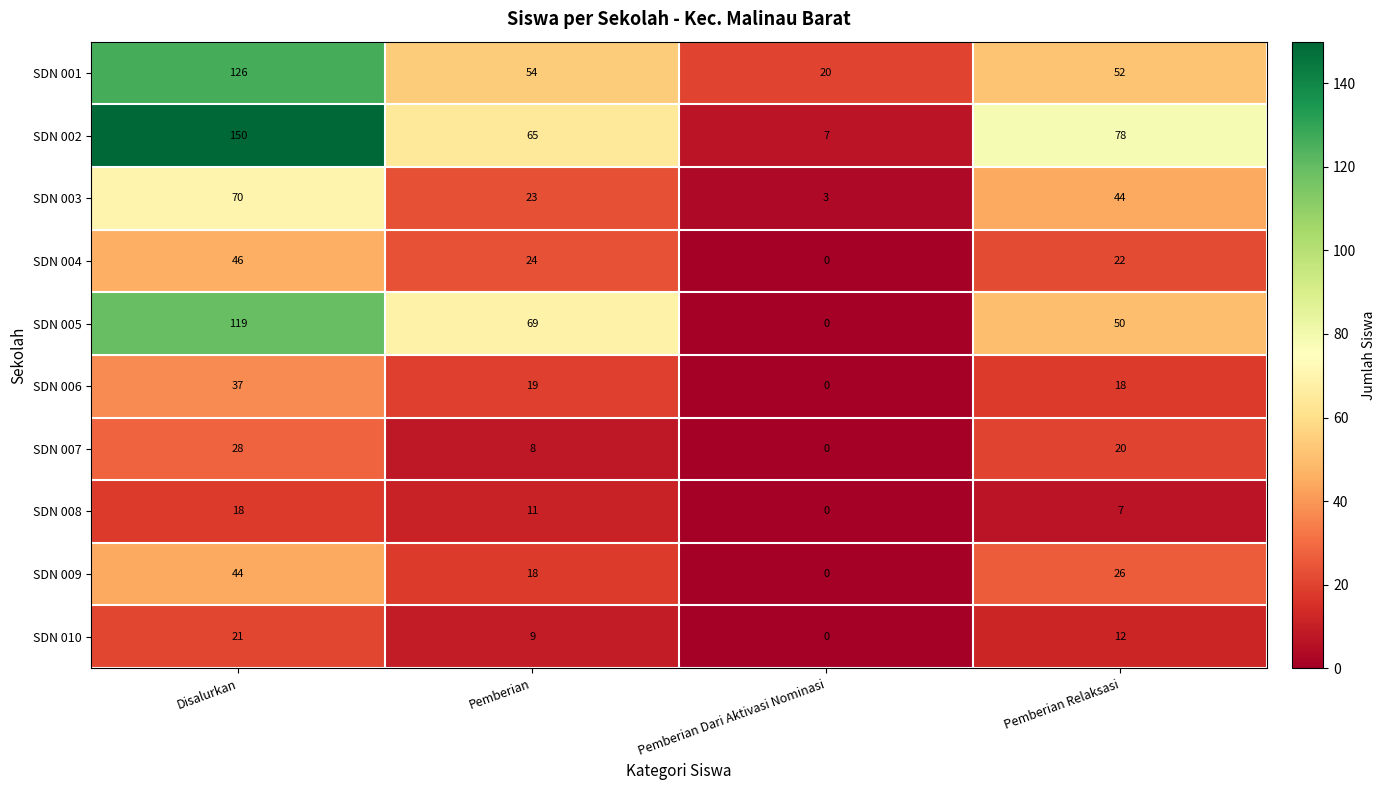

At which label does SDN 001 first exceed 54?

Disalurkan